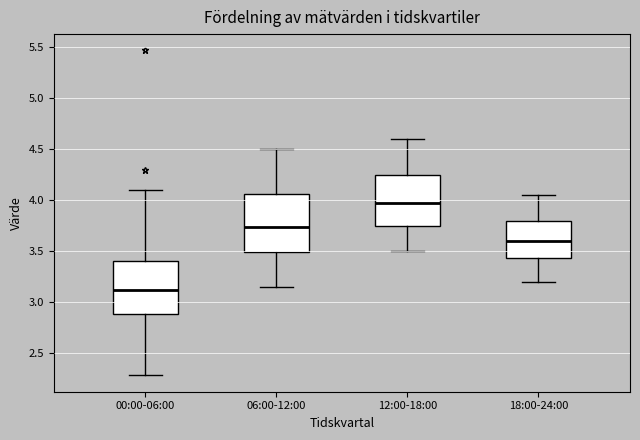

Which box has the lowest median line?

00:00-06:00